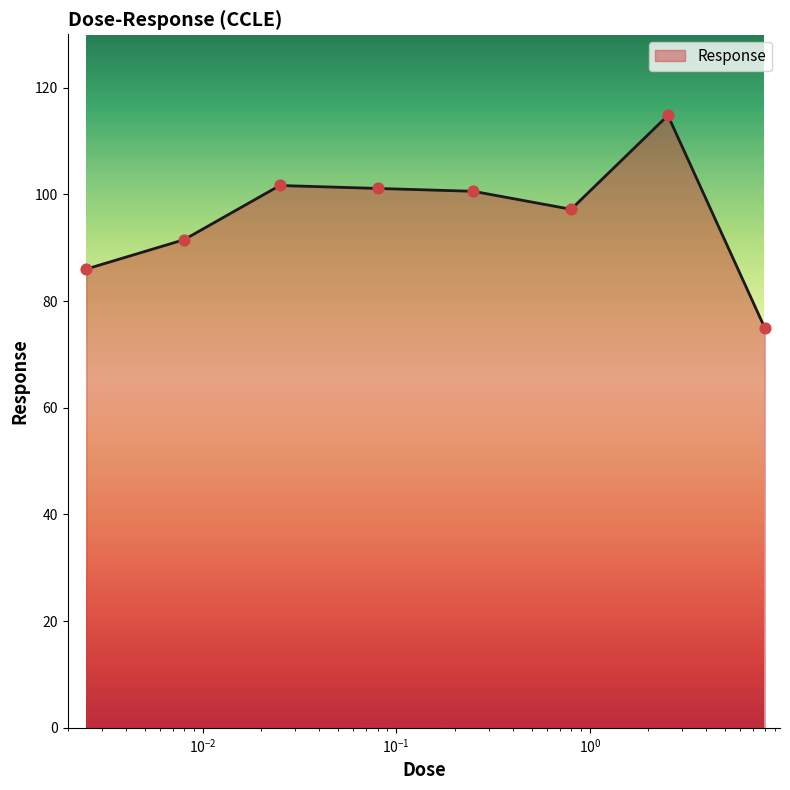

What is the smallest value displayed?

75.0